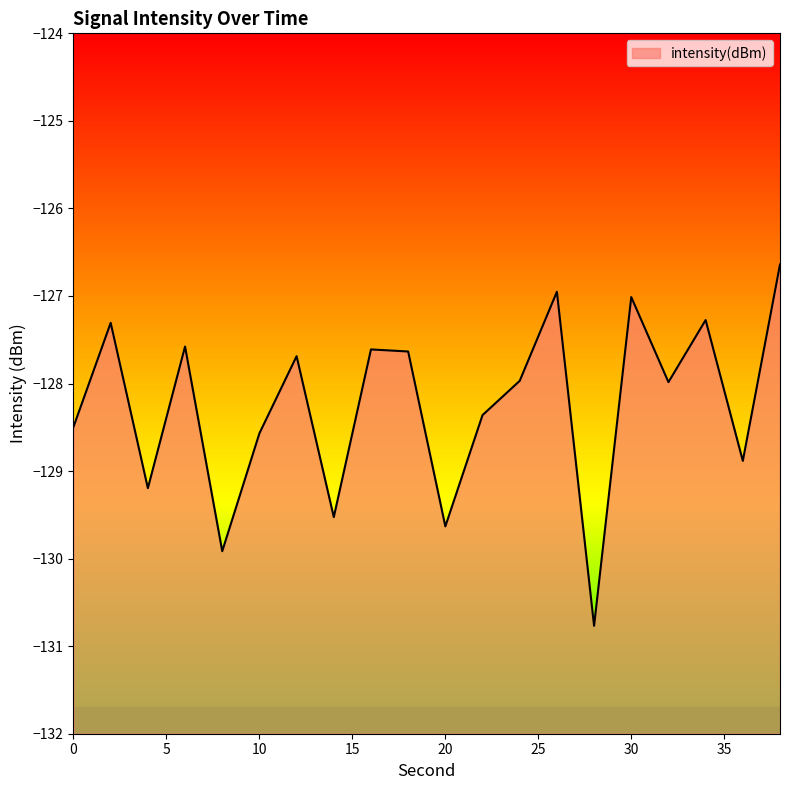

What is the sum of all values?

-2565.0